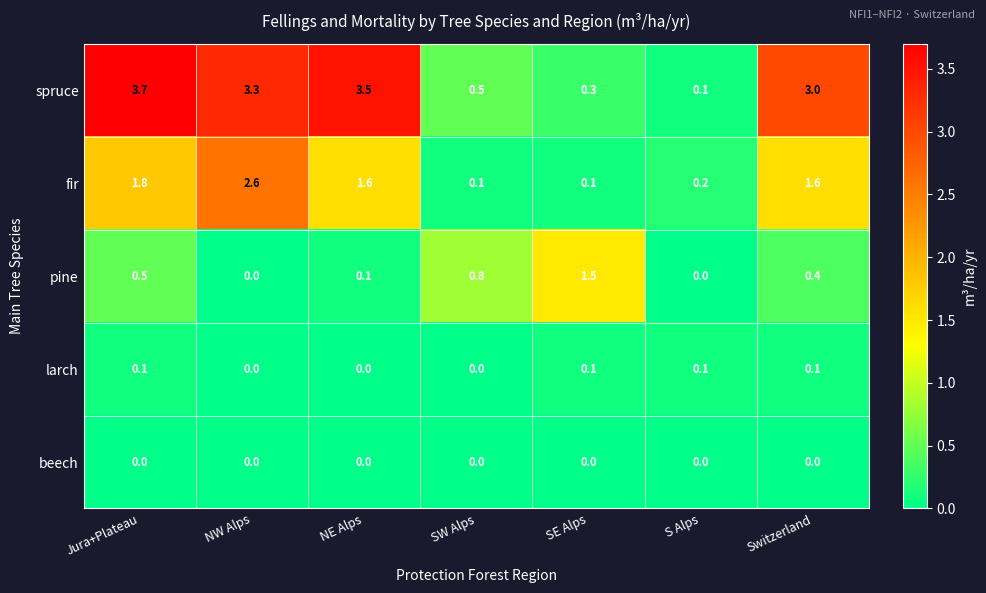

Is it true that spruce equals 0.8 at Jura+Plateau?

False